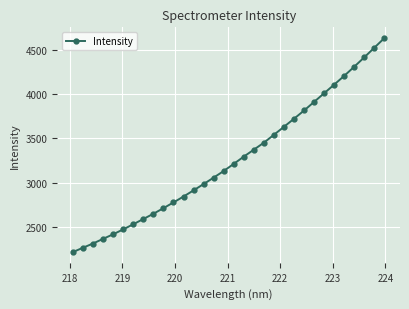

What is the value of the 21st point from the left?

3541.4